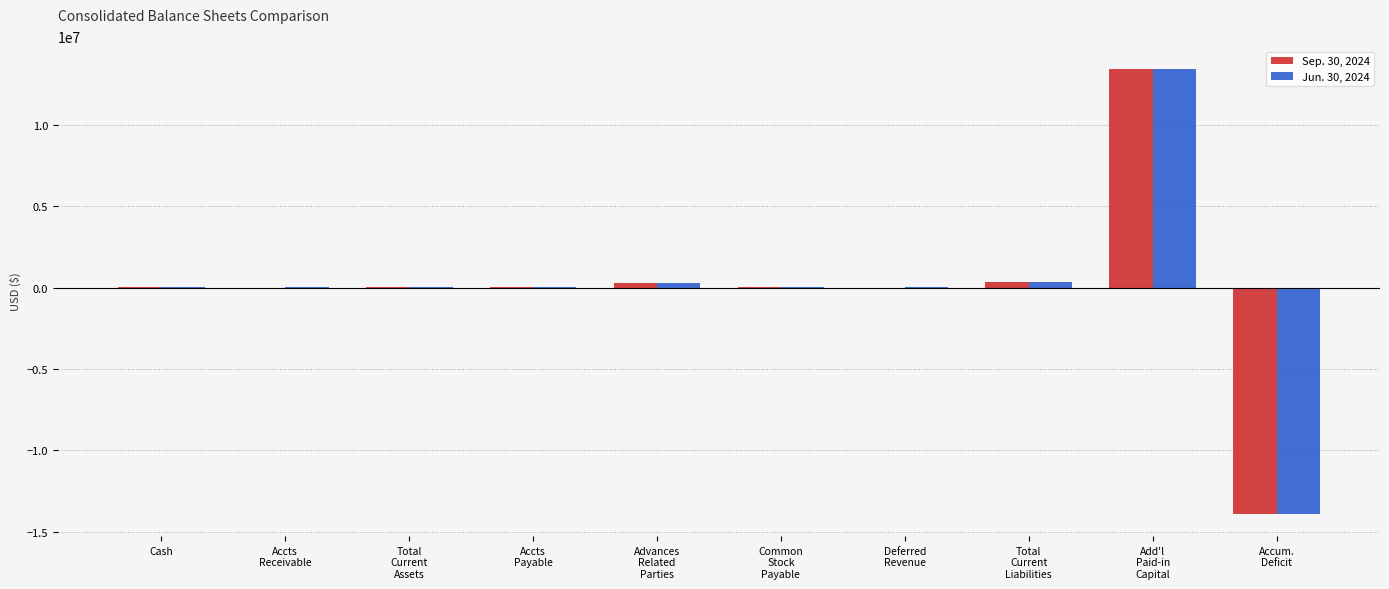

What is the total value across all series at Add'l
Paid-in
Capital?

26886932